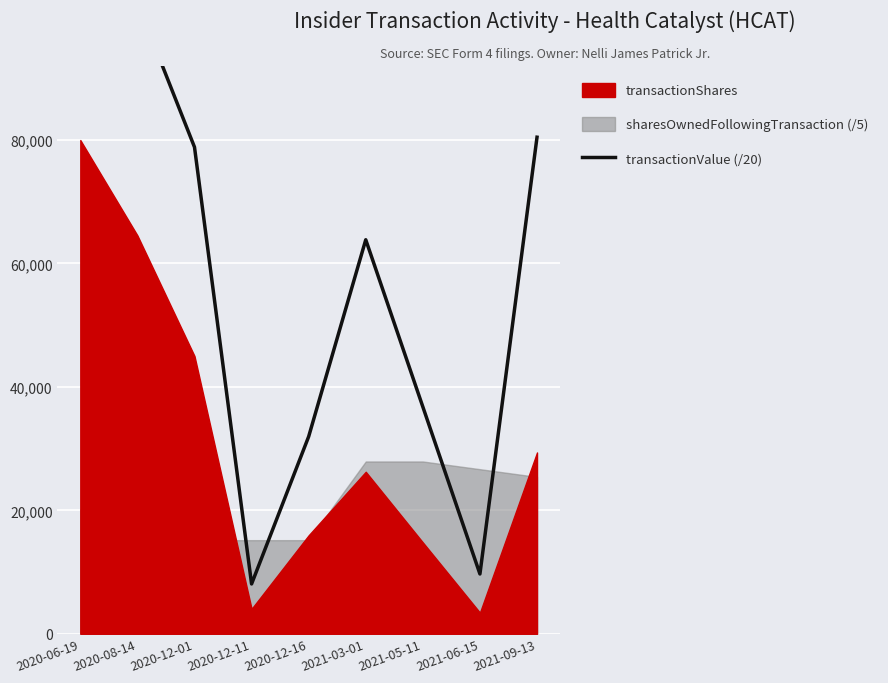

Which has a higher value, 2021-05-11 or 2021-06-15?

2021-05-11